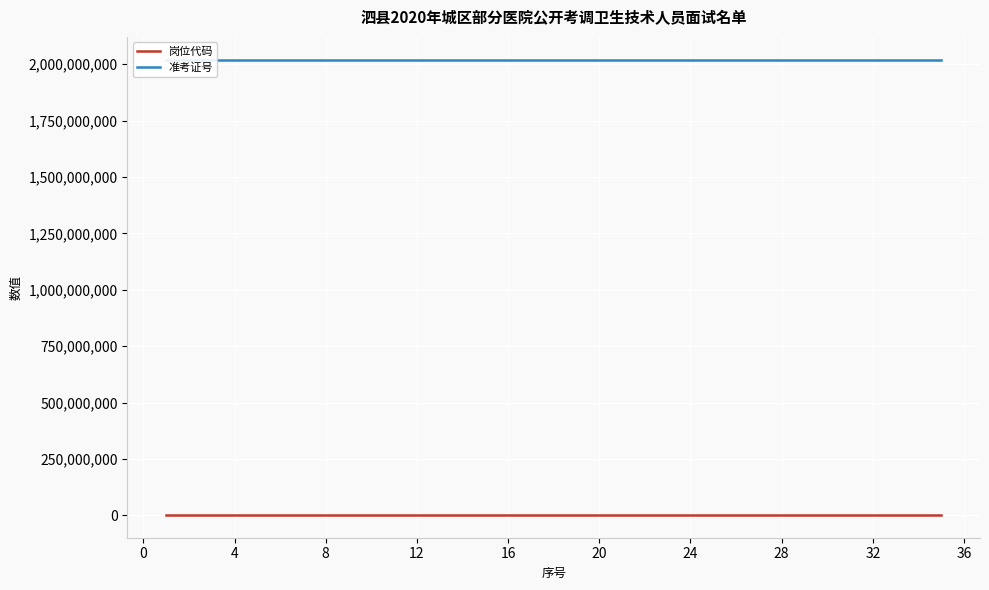

True or false: 准考证号 has more than 0 interior local peaks.

True